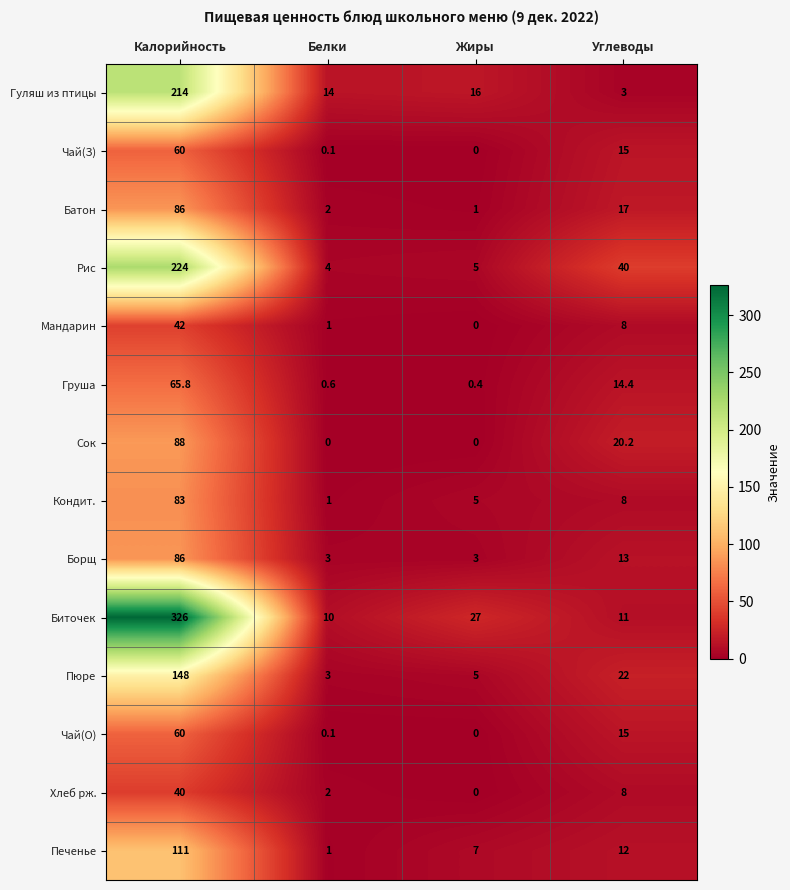

How many categories are shown in the chart?

4